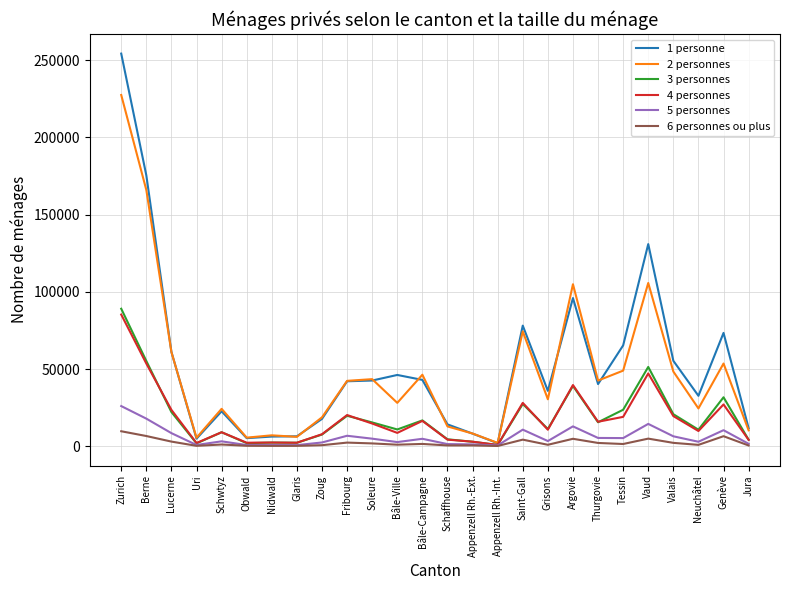

Where is the first local maximum for 5 personnes?

Schwtyz